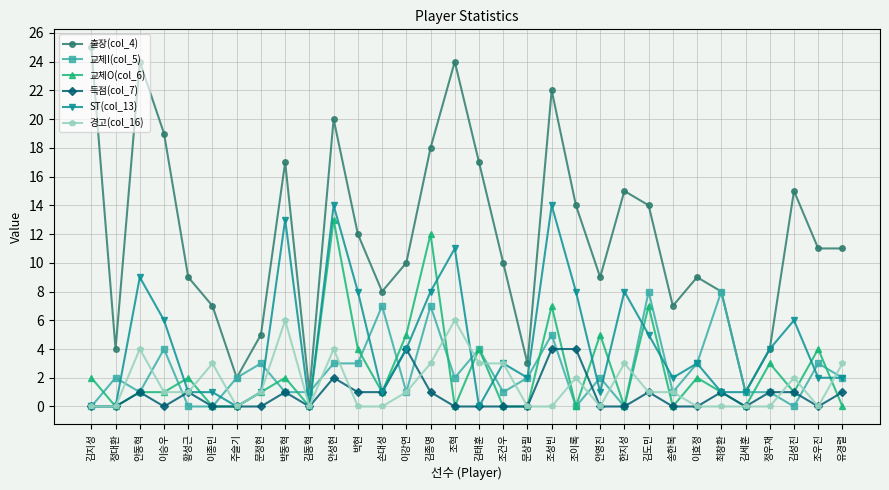

Reading left to right, extract all data points from this chart.

출장(col_4): 25	4	24	19	9	7	2	5	17	1	20	12	8	10	18	24	17	10	3	22	14	9	15	14	7	9	8	1	4	15	11	11
교체I(col_5): 0	2	1	4	0	0	2	3	1	1	3	3	7	1	7	2	4	1	2	5	0	2	0	8	1	3	8	1	1	0	3	2
교체O(col_6): 2	0	1	1	2	0	0	1	2	0	13	4	1	5	12	0	4	0	0	7	0	5	0	7	0	2	1	0	3	1	4	0
득점(col_7): 0	0	1	0	1	0	0	0	1	0	2	1	1	4	1	0	0	0	0	4	4	0	0	1	0	0	1	0	1	1	0	1
ST(col_13): 0	0	9	6	1	1	0	1	13	0	14	8	1	4	8	11	0	3	2	14	8	1	8	5	2	3	1	1	4	6	2	2
경고(col_16): 0	0	4	1	1	3	0	1	6	0	4	0	0	1	3	6	3	3	0	0	2	0	3	1	1	0	0	0	0	2	0	3